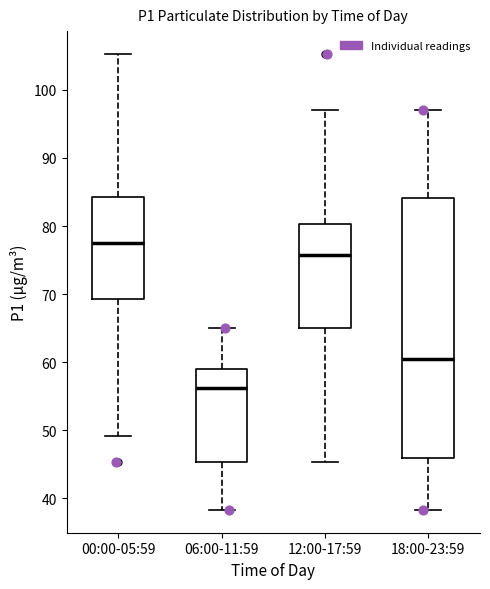

Comparing the boxes themselves (not the whiskers), which one is the tallest?

18:00-23:59